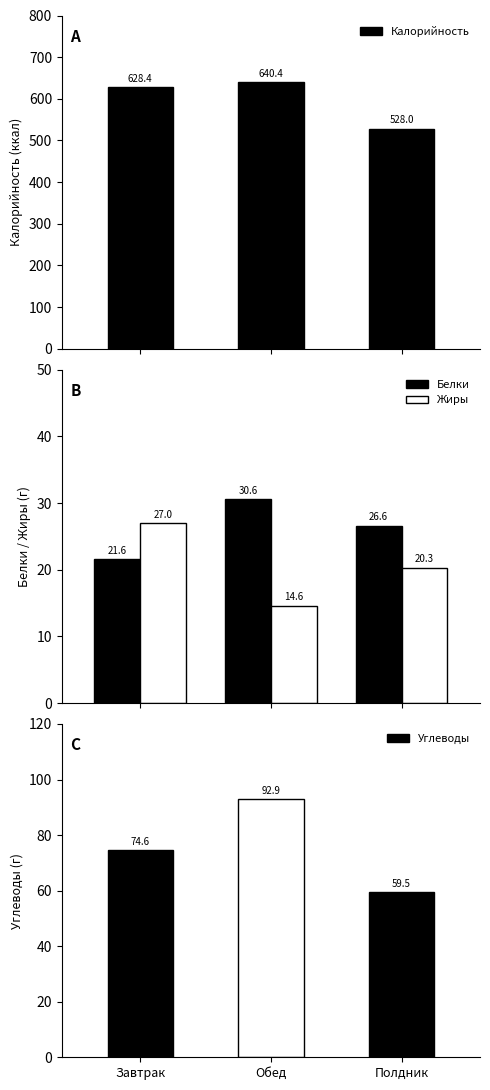

What is the label of the 2nd bar from the right?

Обед